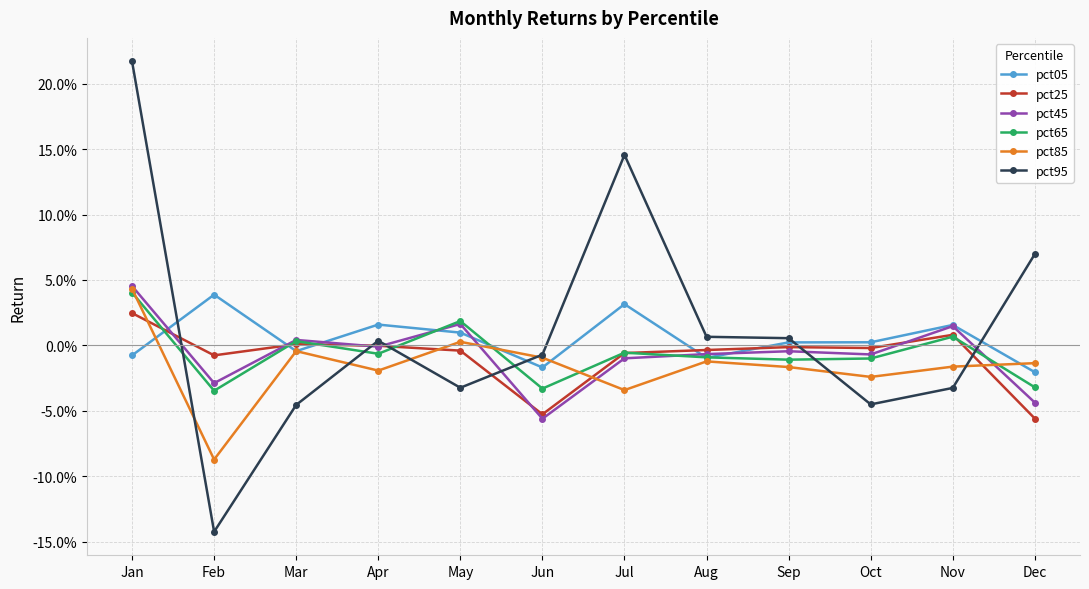

What are all the series names shown in the legend?

pct05, pct25, pct45, pct65, pct85, pct95